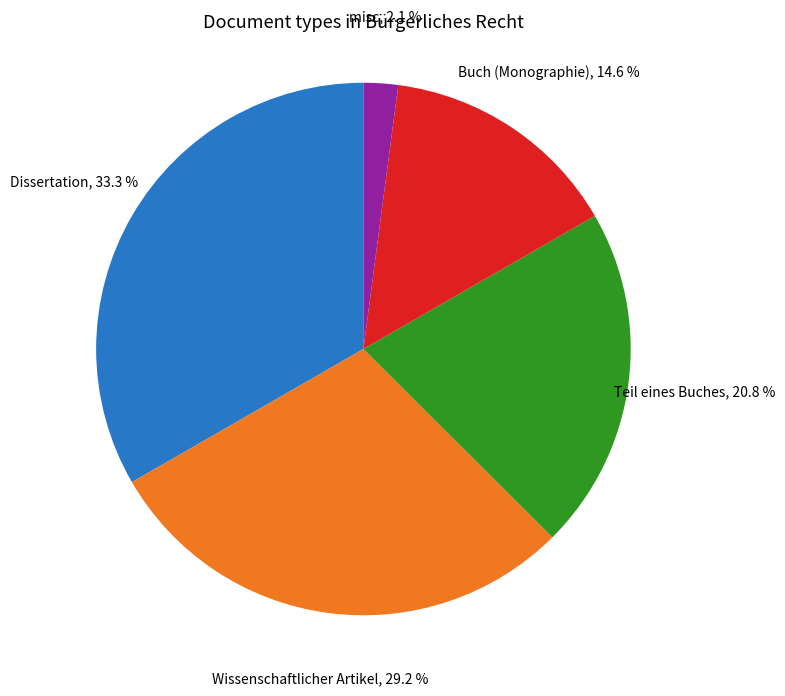

Does misc account for over 50% of the chart?

No